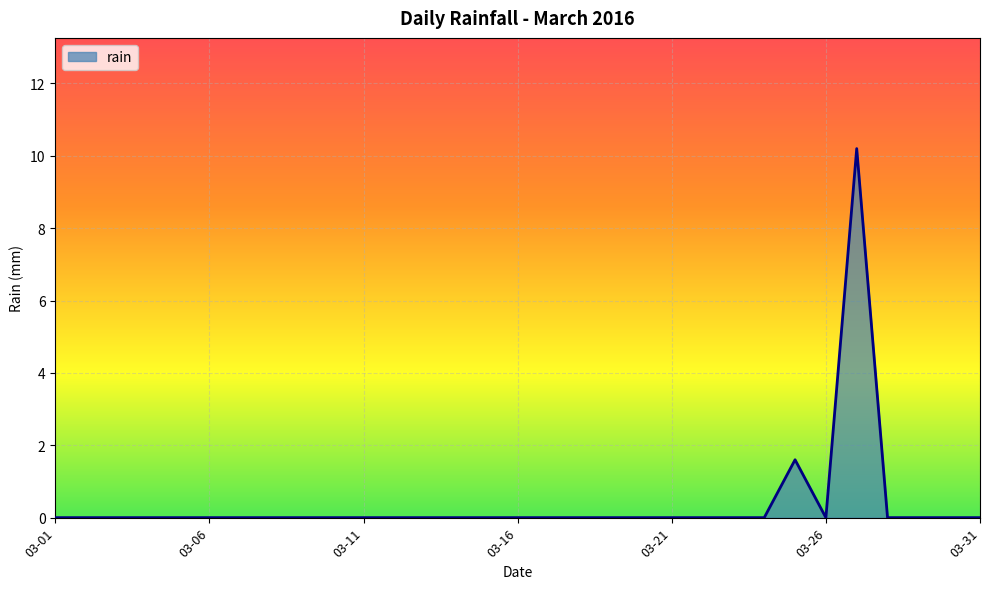

Reading right to left, extract all data points from this chart.

0.0	0.0	0.0	0.0	10.2	0.0	1.6	0.0	0.0	0.0	0.0	0.0	0.0	0.0	0.0	0.0	0.0	0.0	0.0	0.0	0.0	0.0	0.0	0.0	0.0	0.0	0.0	0.0	0.0	0.0	0.0